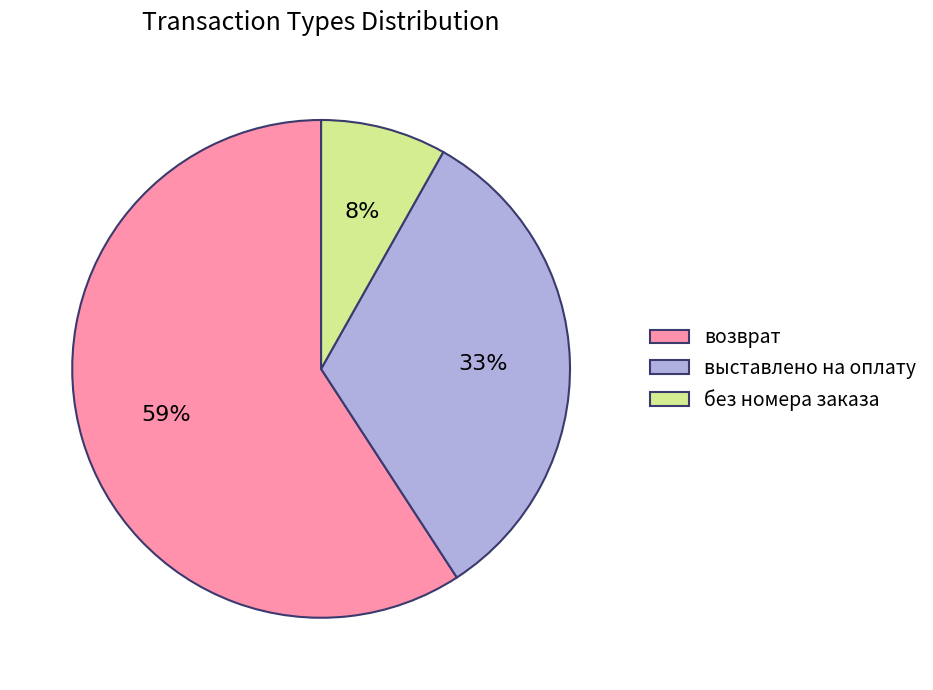

How many segments does this pie chart have?

3